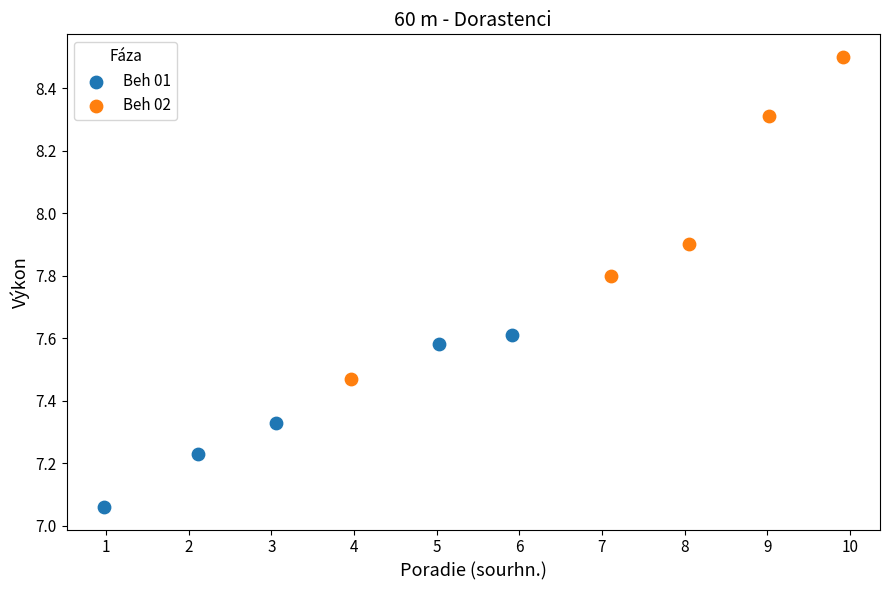

Which series contains the lowest Y value?

Beh 01